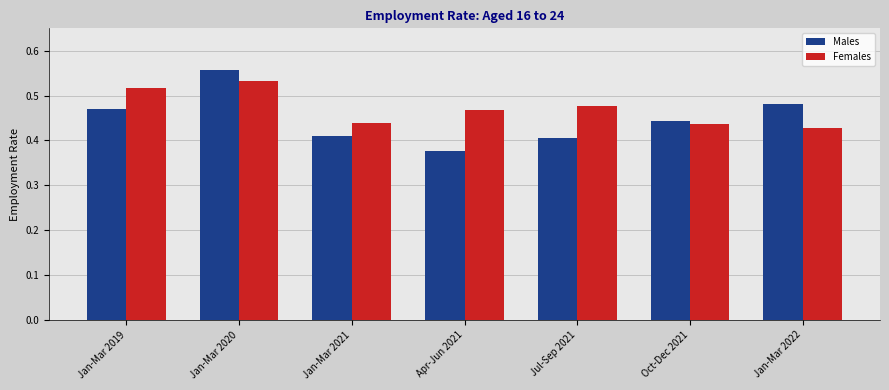

What is the sum of the Females values at Jan-Mar 2022 and Jan-Mar 2020?

1.0